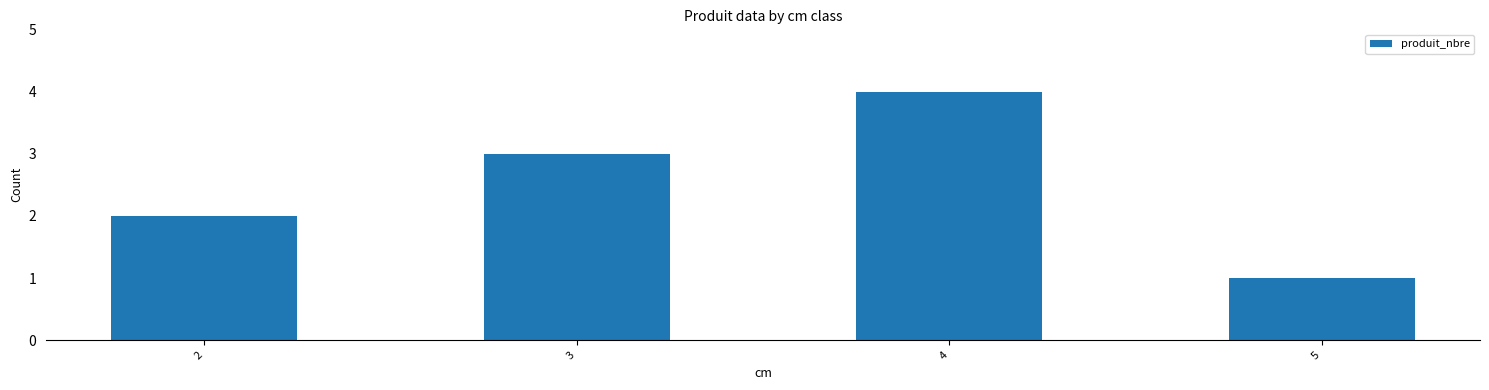

How many distinct data groups are displayed?

1